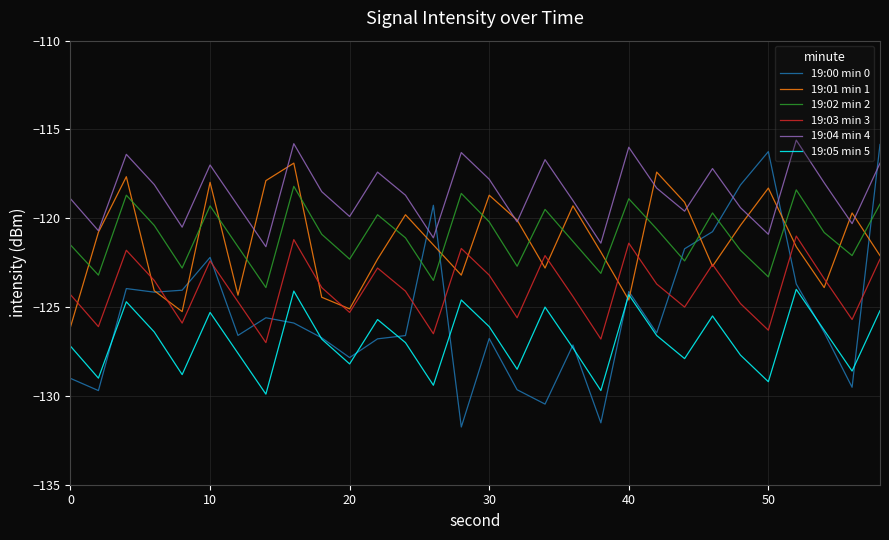

Which series has the largest total across all categories?

19:04 min 4